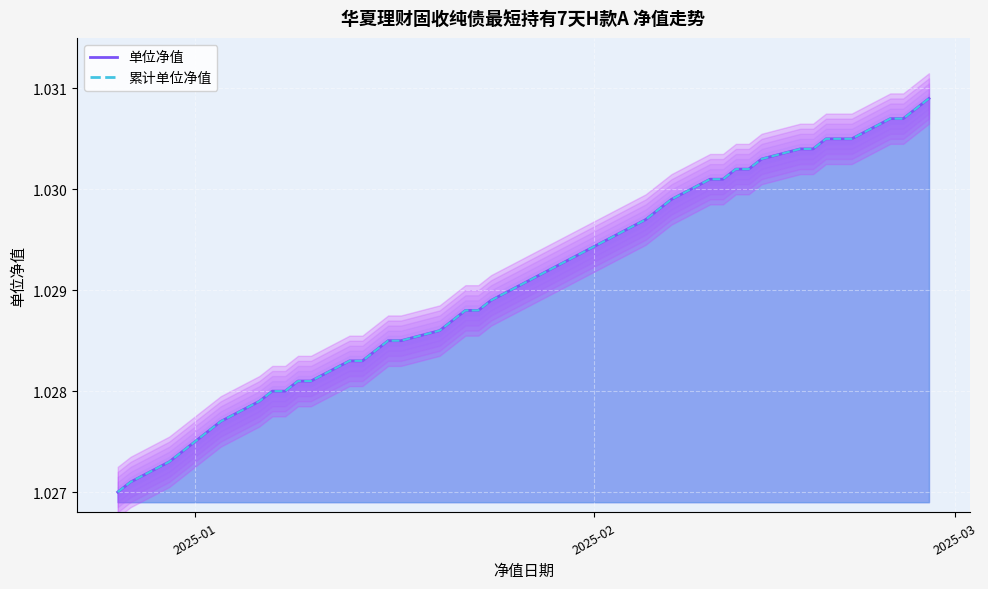

At which label is 累计单位净值 closest to 1?

2024-12-26